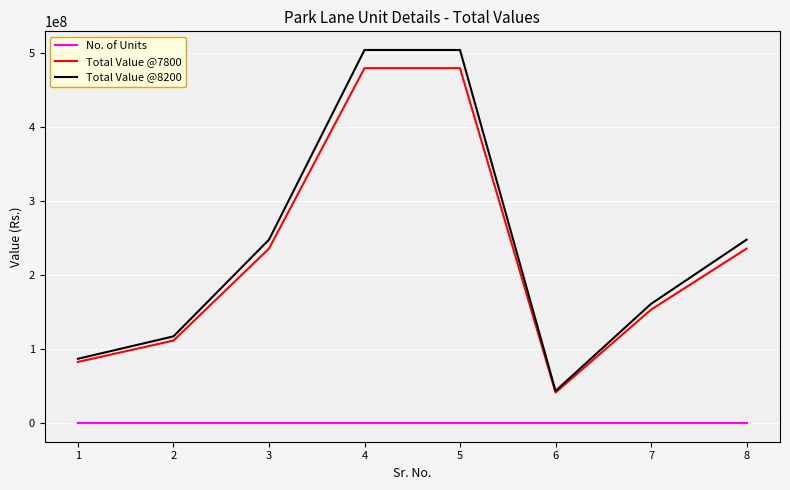

What is the difference between the highest and lowest values at 8?

247705584